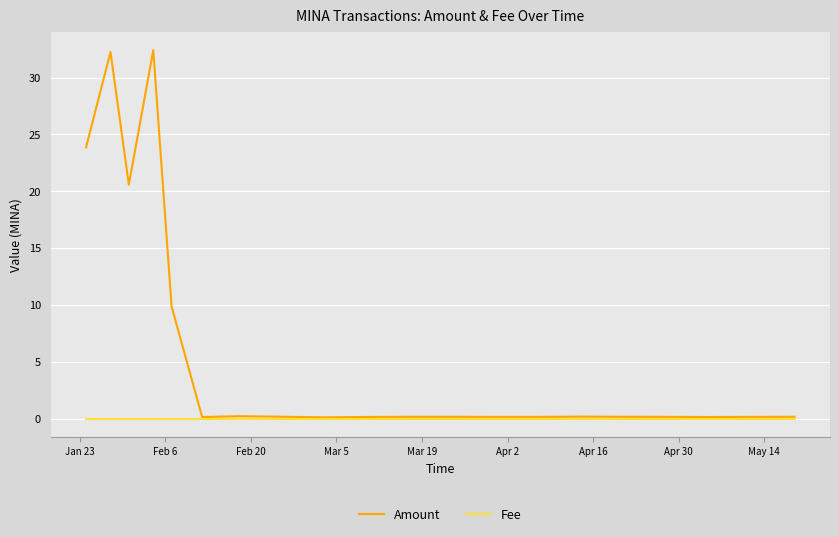

Rank the series by their average value, from highest to lowest.

Amount, Fee